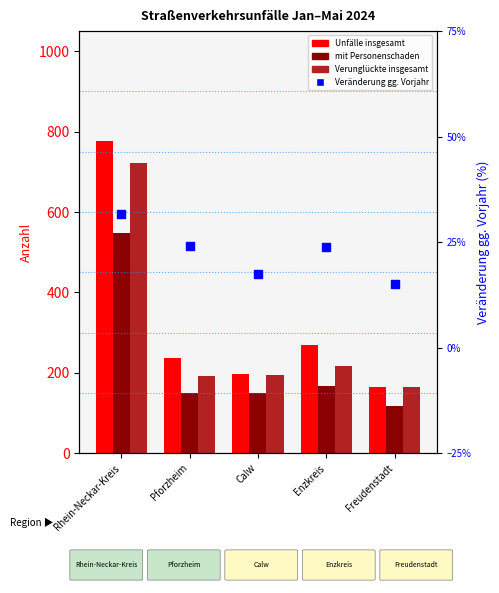

Which series has the largest Y range (max minus min)?

Unfälle insgesamt